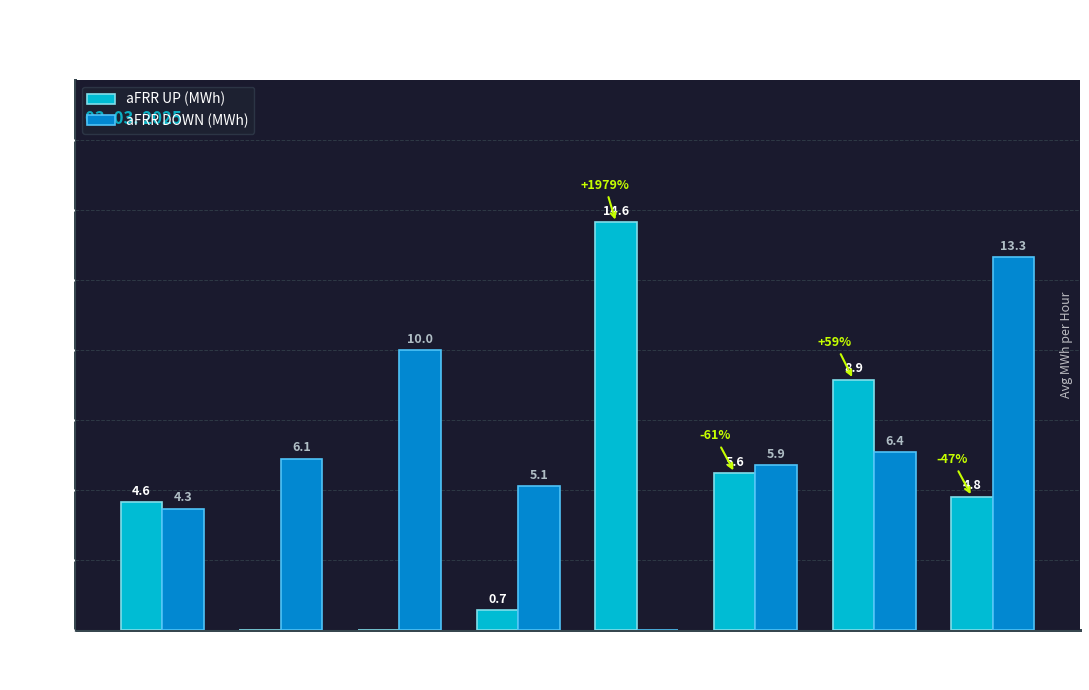

Between 0:00 and 4:00, which series saw the biggest shift?

aFRR UP (MWh)